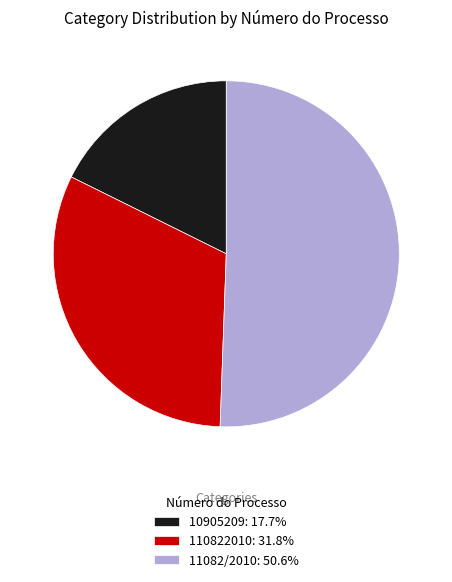

Is the sum of 11082/2010: 50.6% and 110822010: 31.8% greater than half?

Yes